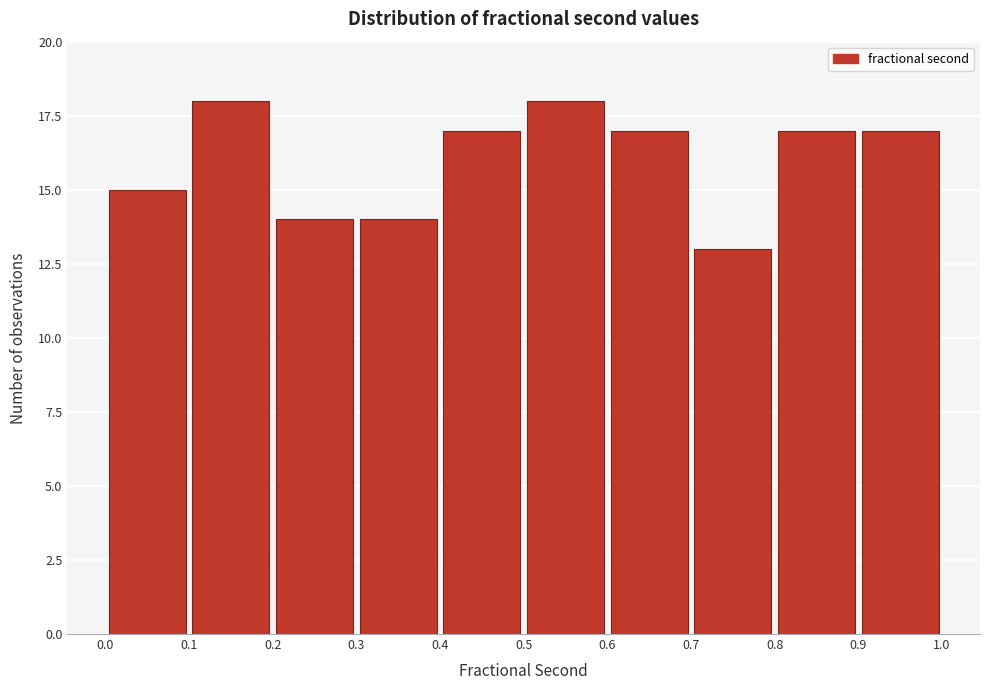

Reading left to right, transcribe this chart: for each bar, give the range it covers on the x-axis and its height. The values are not printed on the chart, so give them approximately, as read against the axis.

0.0 to 0.1: 15
0.1 to 0.2: 18
0.2 to 0.3: 14
0.3 to 0.4: 14
0.4 to 0.5: 17
0.5 to 0.6: 18
0.6 to 0.7: 17
0.7 to 0.8: 13
0.8 to 0.9: 17
0.9 to 1.0: 17